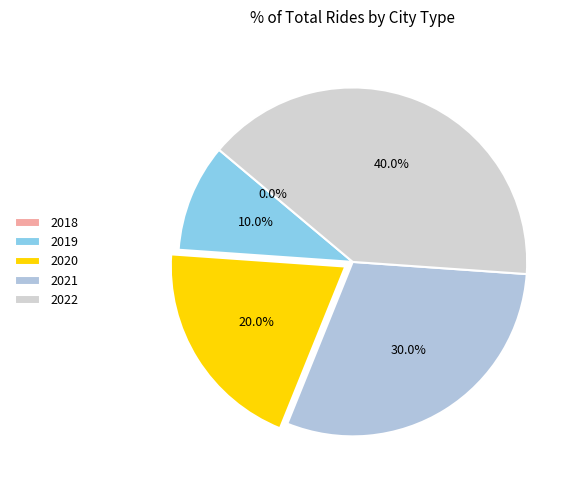

Is it true that 2018 is 15% of the pie?

False